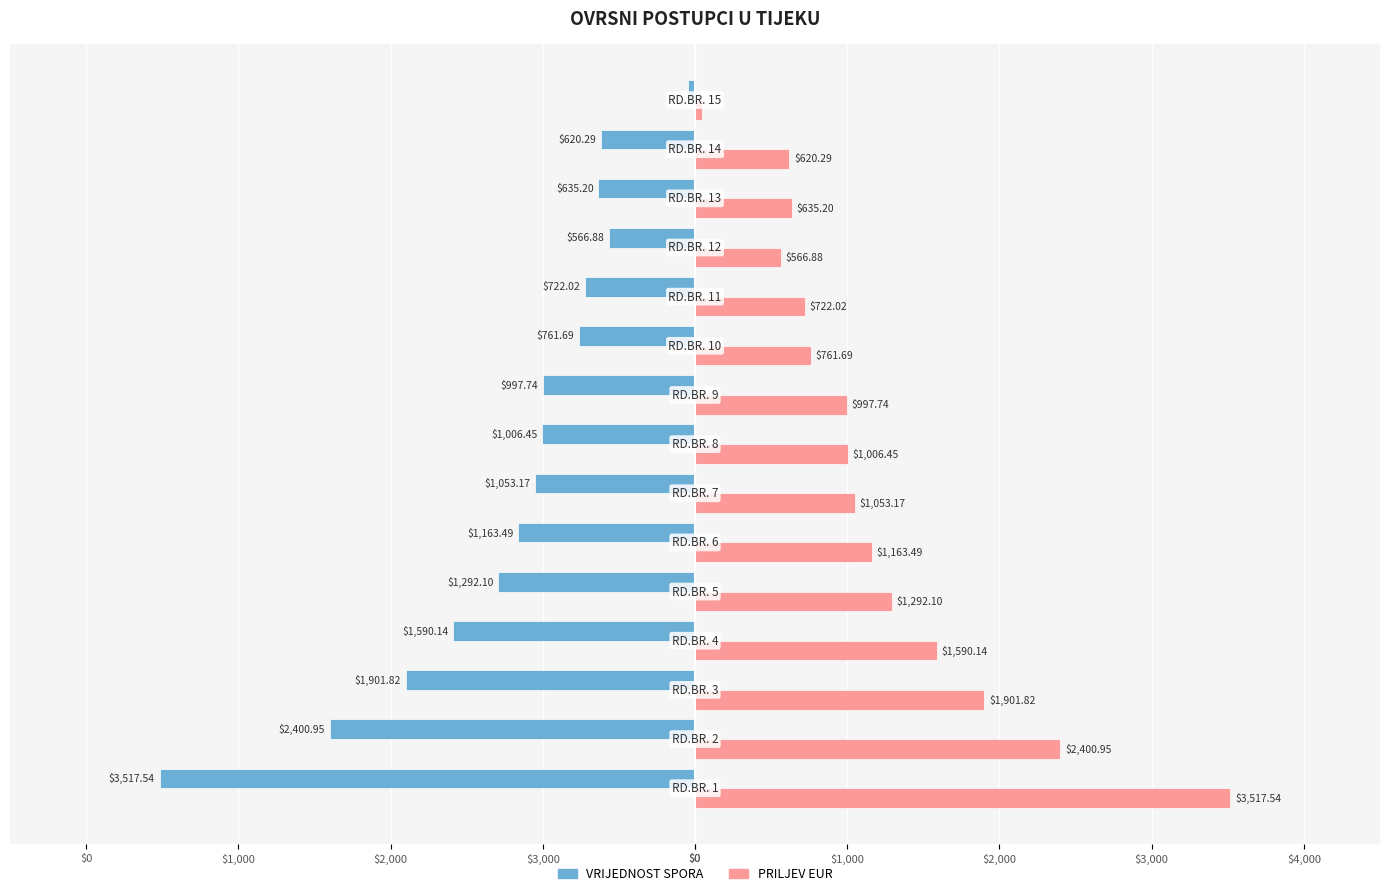

What are all the series names shown in the legend?

VRIJEDNOST SPORA, PRILJEV EUR